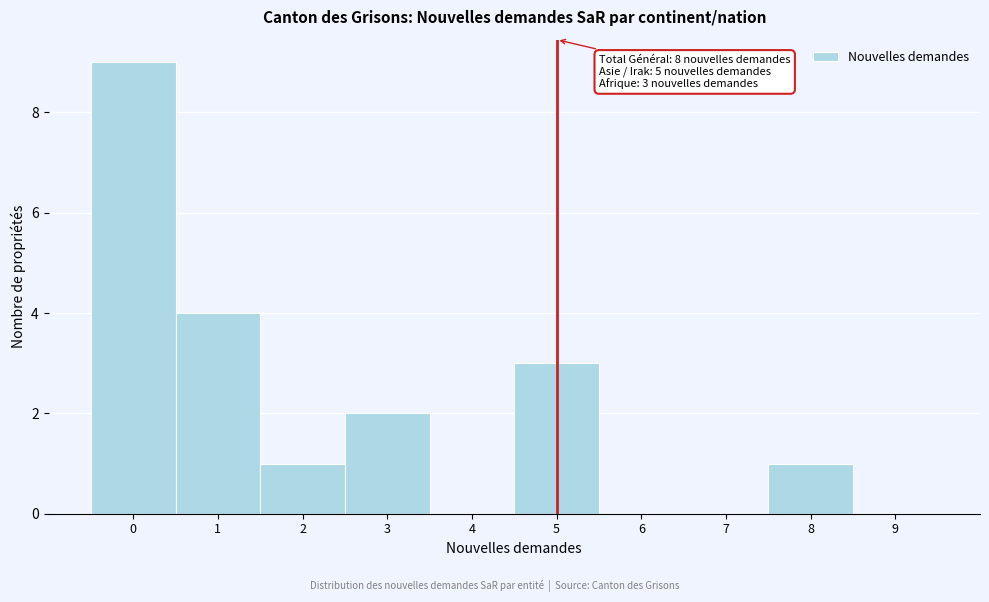

Which range on the x-axis has the tallest bar?

-0.5 to 0.5